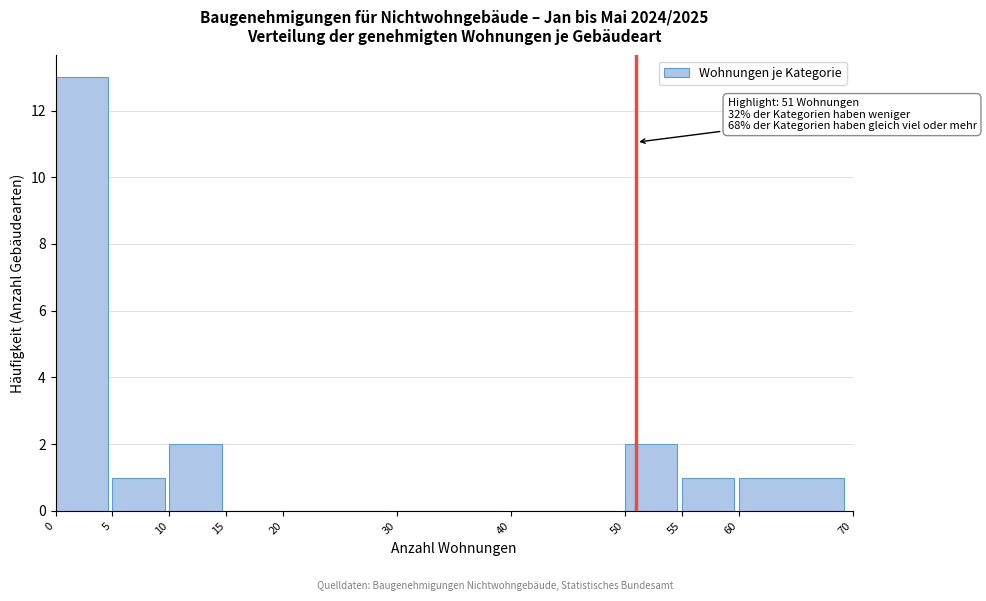

Which range on the x-axis has the tallest bar?

0 to 5